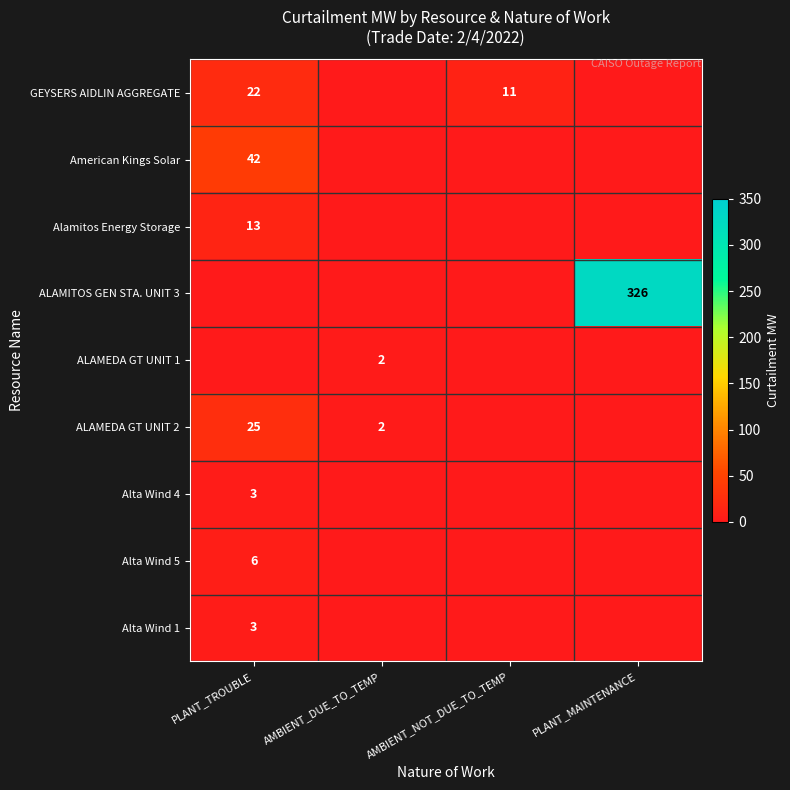

True or false: American Kings Solar has a value of 67 at PLANT_TROUBLE.

False